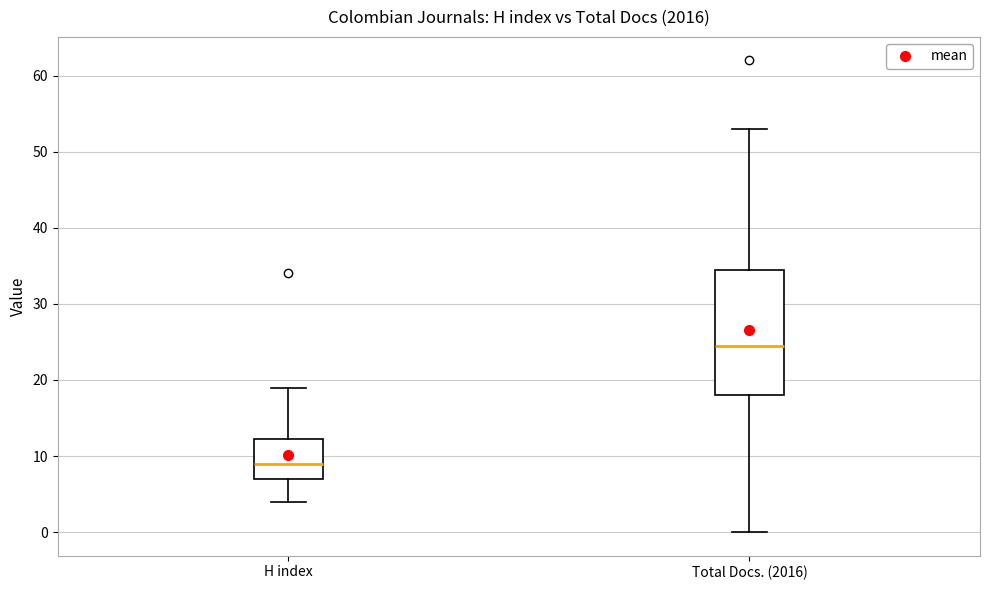

Which box's median line is the highest?

Total Docs. (2016)